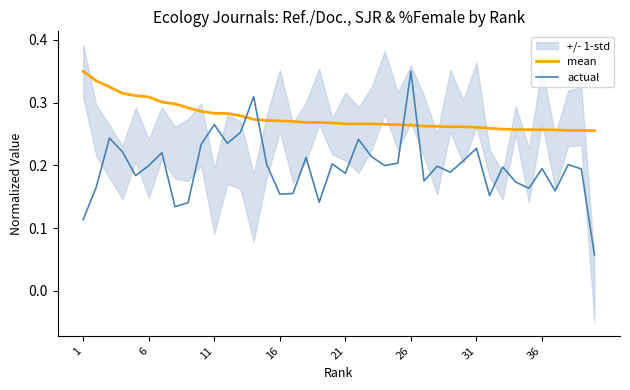

Which series ends up on top after the final intersection of mean and actual?

mean